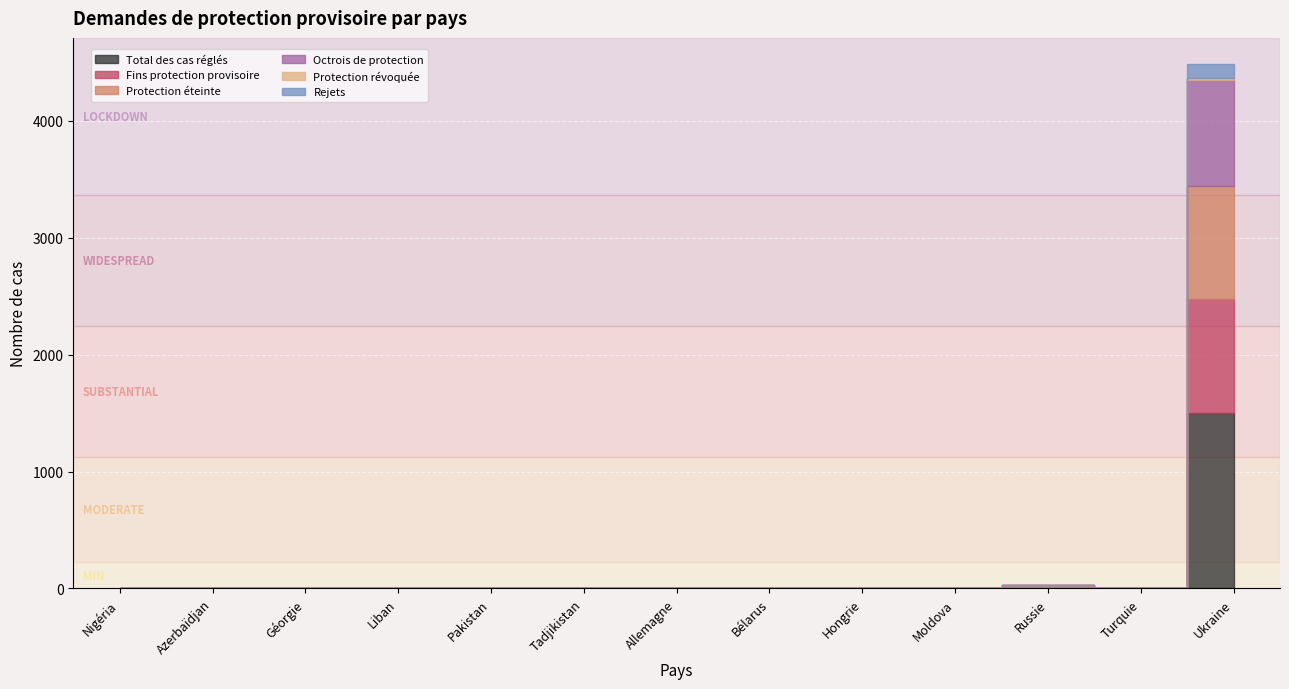

Reading left to right, list all the values displayed in this chart.

Total des cas réglés: Nigéria=2	Azerbaïdjan=2	Géorgie=1	Liban=1	Pakistan=1	Tadjikistan=1	Allemagne=0	Bélarus=0	Hongrie=0	Moldova=2	Russie=6	Turquie=1	Ukraine=1505
Fins protection provisoire: Nigéria=2	Azerbaïdjan=1	Géorgie=1	Liban=0	Pakistan=1	Tadjikistan=0	Allemagne=1	Bélarus=1	Hongrie=1	Moldova=2	Russie=10	Turquie=0	Ukraine=973
Protection éteinte: Nigéria=2	Azerbaïdjan=1	Géorgie=1	Liban=0	Pakistan=1	Tadjikistan=0	Allemagne=1	Bélarus=1	Hongrie=0	Moldova=2	Russie=10	Turquie=0	Ukraine=962
Octrois de protection: Nigéria=2	Azerbaïdjan=0	Géorgie=0	Liban=0	Pakistan=0	Tadjikistan=0	Allemagne=0	Bélarus=0	Hongrie=0	Moldova=1	Russie=3	Turquie=0	Ukraine=912
Protection révoquée: Nigéria=0	Azerbaïdjan=0	Géorgie=0	Liban=0	Pakistan=0	Tadjikistan=0	Allemagne=0	Bélarus=0	Hongrie=1	Moldova=0	Russie=0	Turquie=0	Ukraine=11
Rejets: Nigéria=0	Azerbaïdjan=0	Géorgie=1	Liban=0	Pakistan=0	Tadjikistan=1	Allemagne=0	Bélarus=0	Hongrie=0	Moldova=0	Russie=0	Turquie=1	Ukraine=123